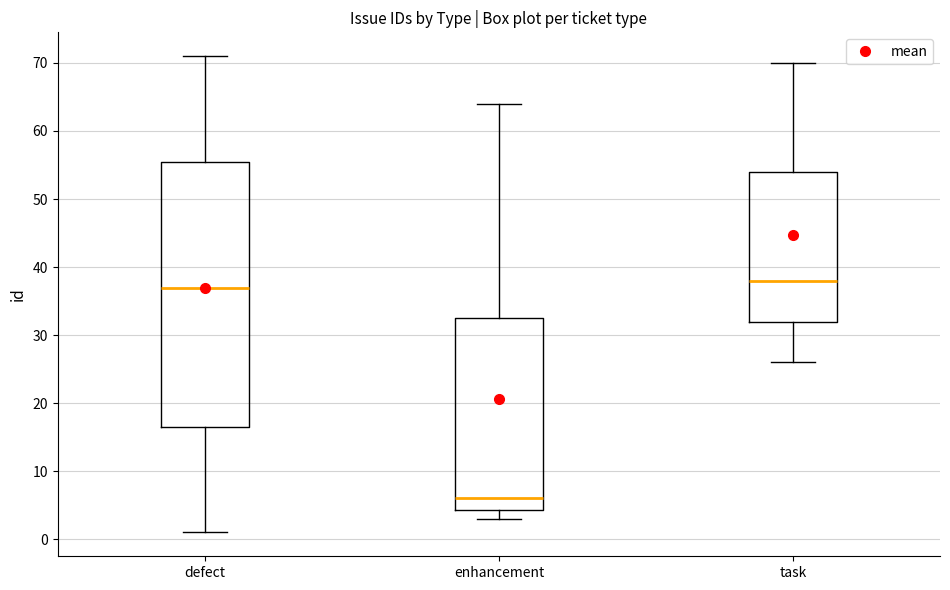

Comparing the boxes themselves (not the whiskers), which one is the tallest?

defect